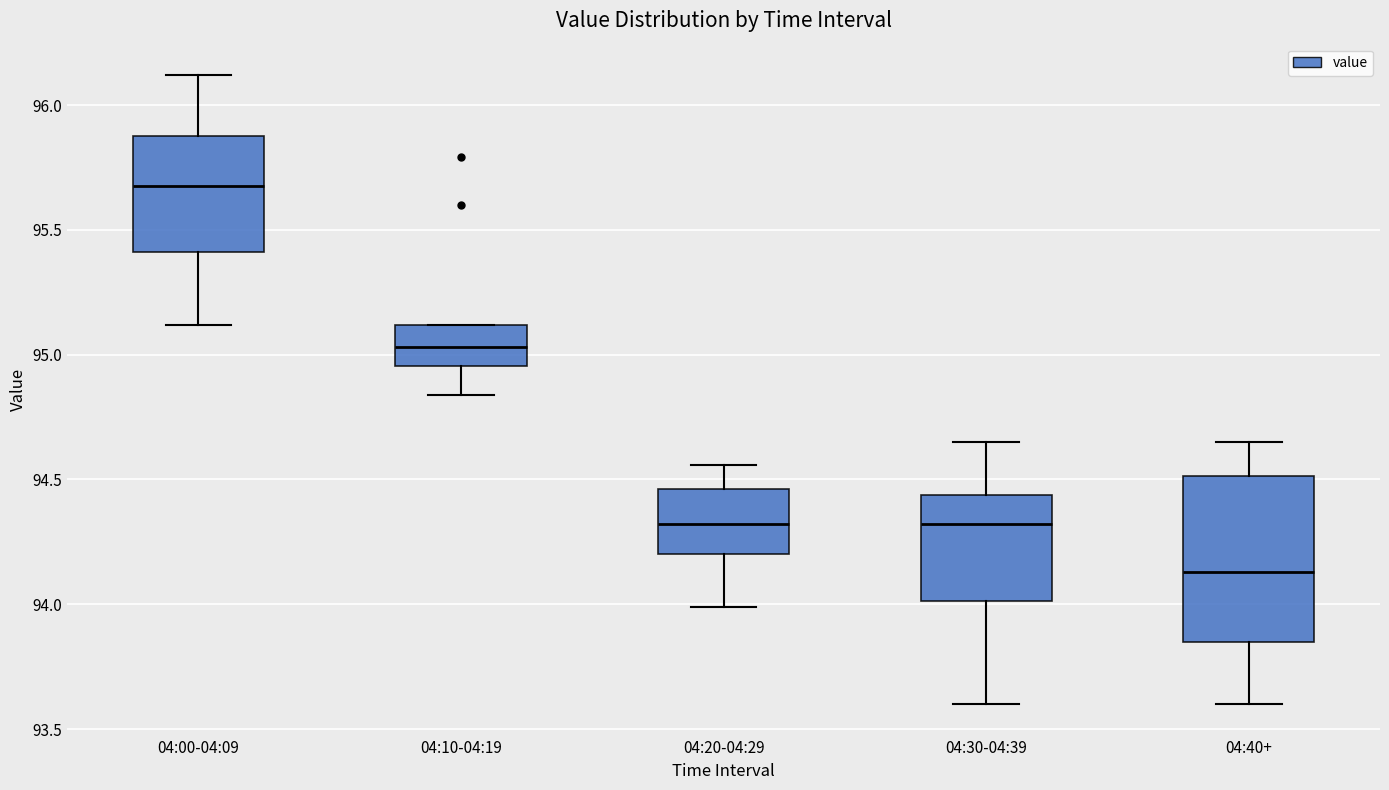

Where is the upper edge of the box for 04:10-04:19 on the y-axis? The values are not printed on the chart, so give them approximately, as read against the axis.

95.10